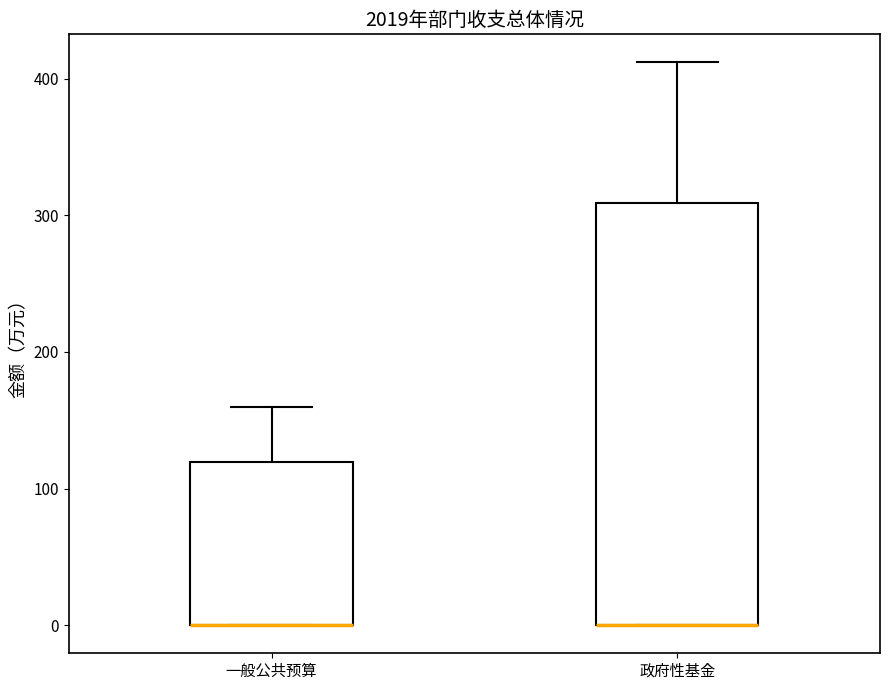

Where is the upper edge of the box for 政府性基金 on the y-axis? The values are not printed on the chart, so give them approximately, as read against the axis.

310